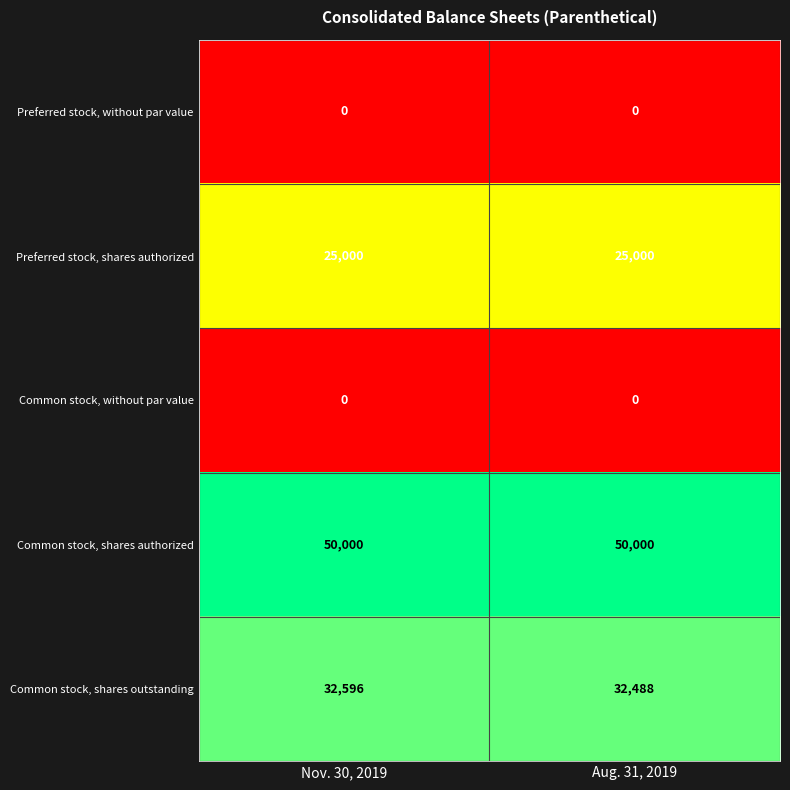

Reading left to right, extract all data points from this chart.

Preferred stock, without par value: 0	0
Preferred stock, shares authorized: 25000	25000
Common stock, without par value: 0	0
Common stock, shares authorized: 50000	50000
Common stock, shares outstanding: 32596	32488